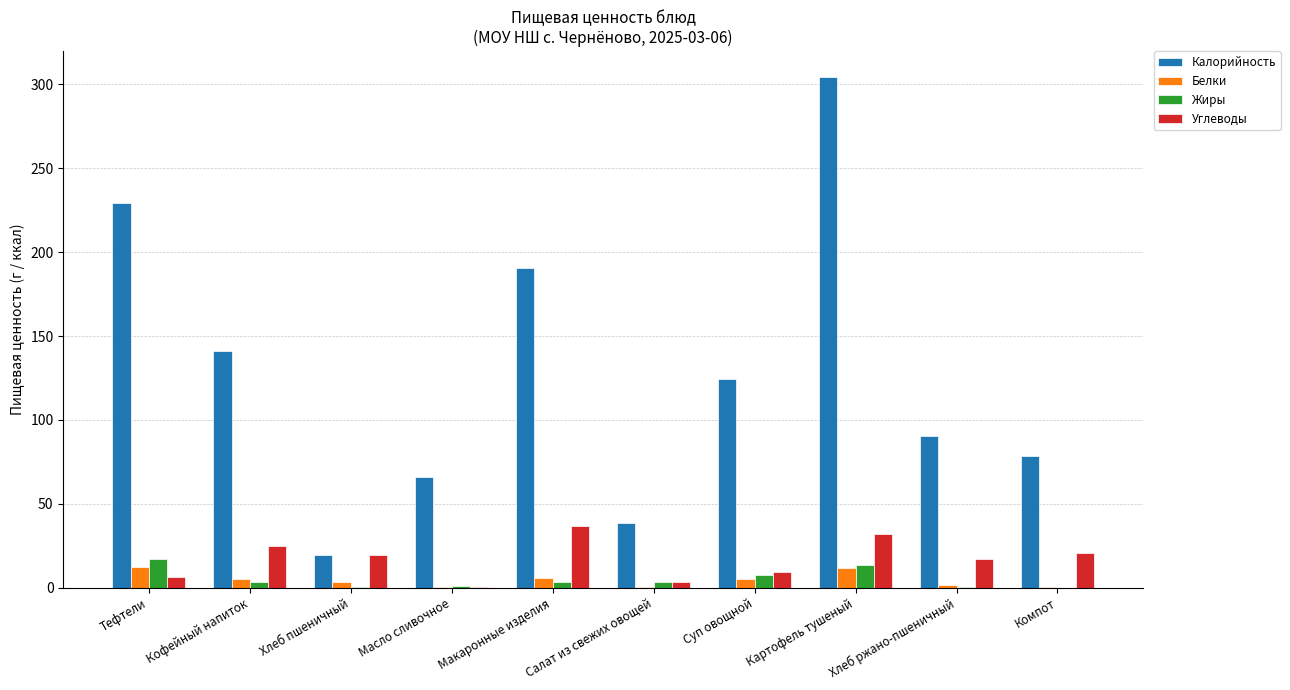

What value does the Белки series have at Суп овощной?

5.0